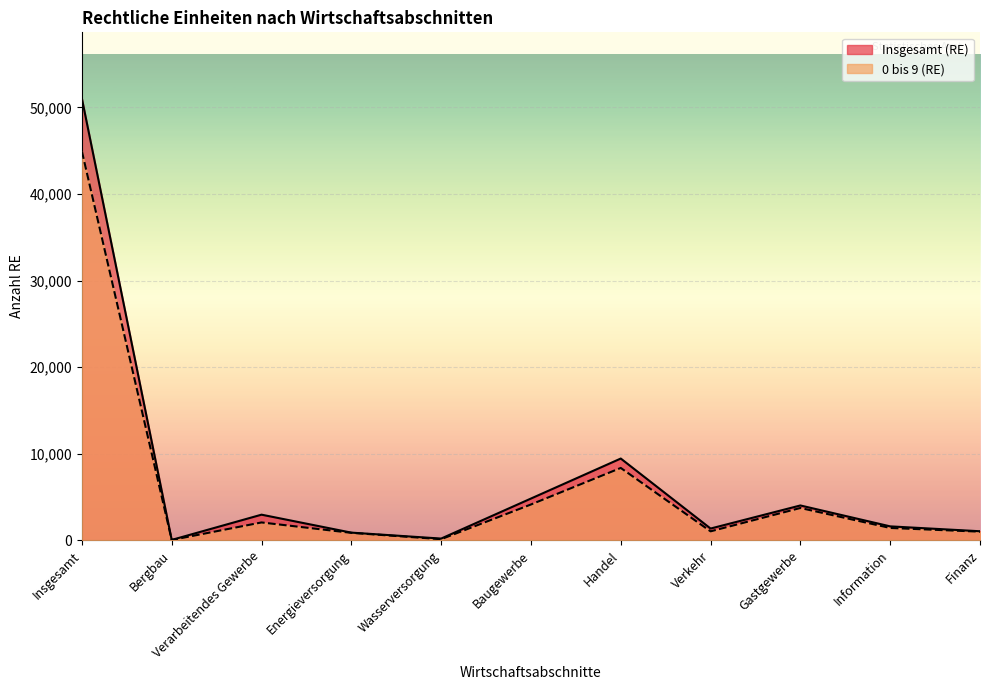

Reading right to left, extract all data points from this chart.

Insgesamt (RE): Finanz=1048	Information=1612	Gastgewerbe=4027	Verkehr=1361	Handel=9446	Baugewerbe=4825	Wasserversorgung=202	Energieversorgung=889	Verarbeitendes Gewerbe=2963	Bergbau=48	Insgesamt=51018
0 bis 9 (RE): Finanz=999	Information=1428	Gastgewerbe=3735	Verkehr=1037	Handel=8360	Baugewerbe=4140	Wasserversorgung=130	Energieversorgung=865	Verarbeitendes Gewerbe=2065	Bergbau=40	Insgesamt=44927